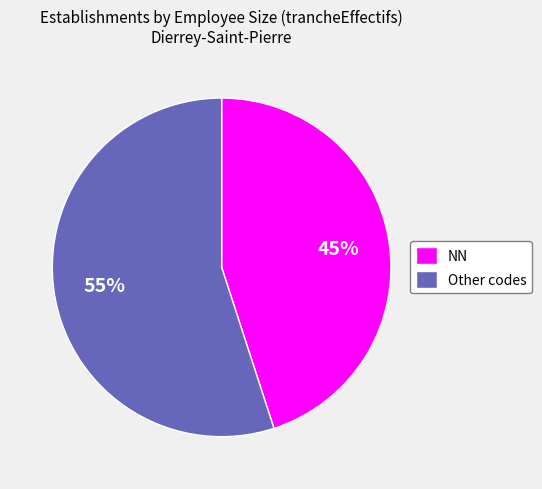

Does any single category account for the majority?

Yes